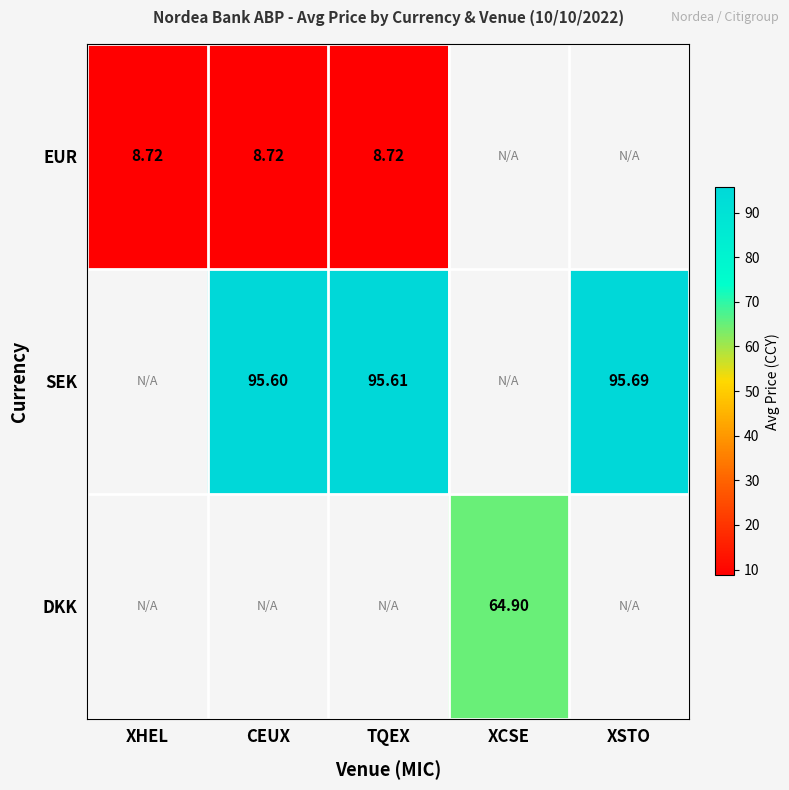

Where does the SEK series first go above 95?

CEUX